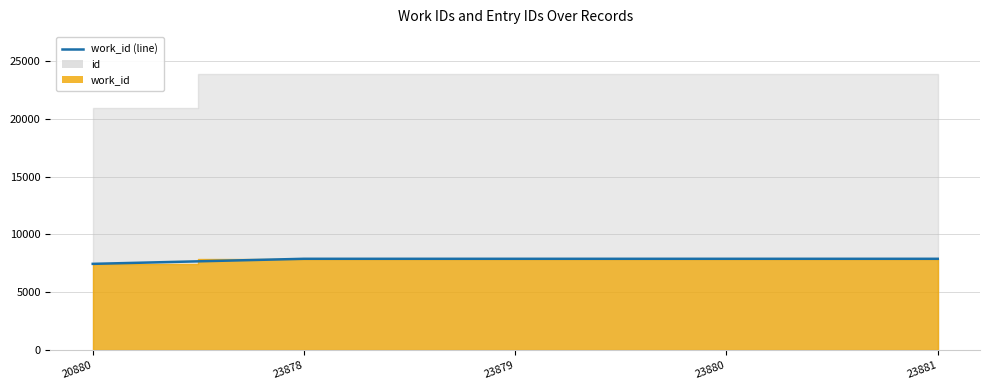

What is the difference between the maximum and minimum values?

437